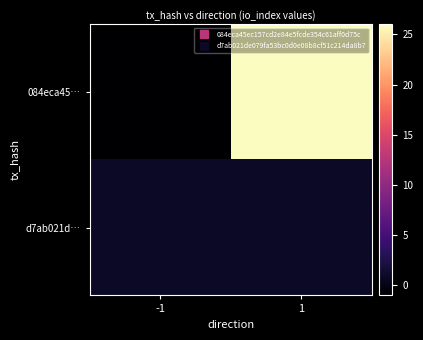

Rank the series at -1 from highest to lowest value.

d7ab021d…, 084eca45…